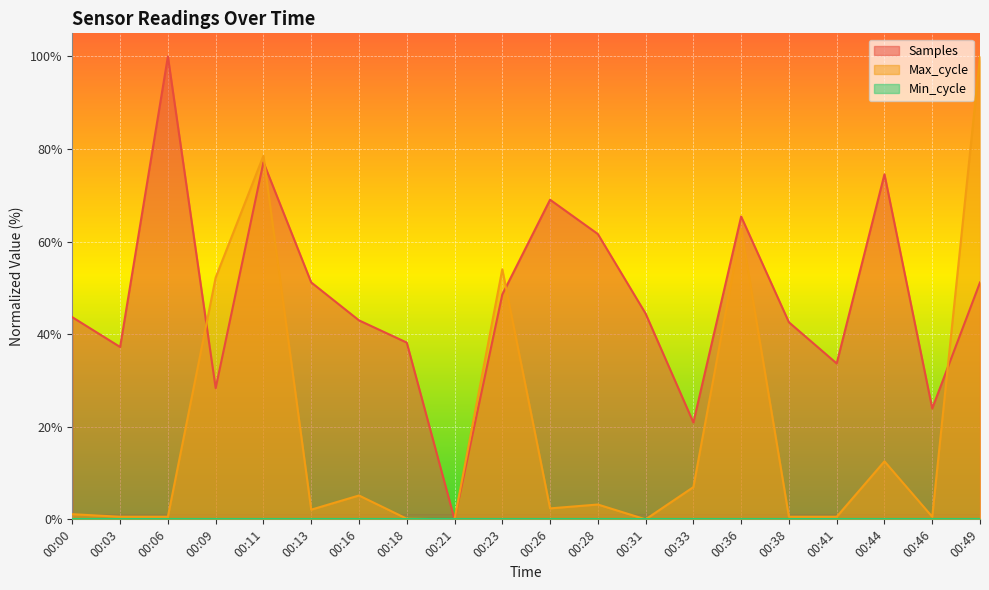

Which series has the largest total across all categories?

Samples